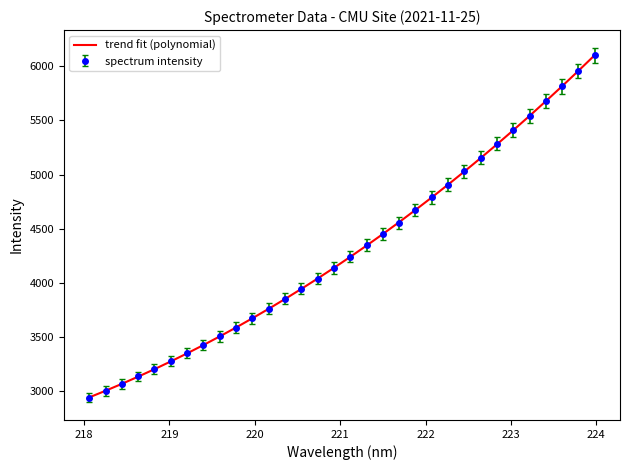

What is the minimum value shown in the chart?

2939.2